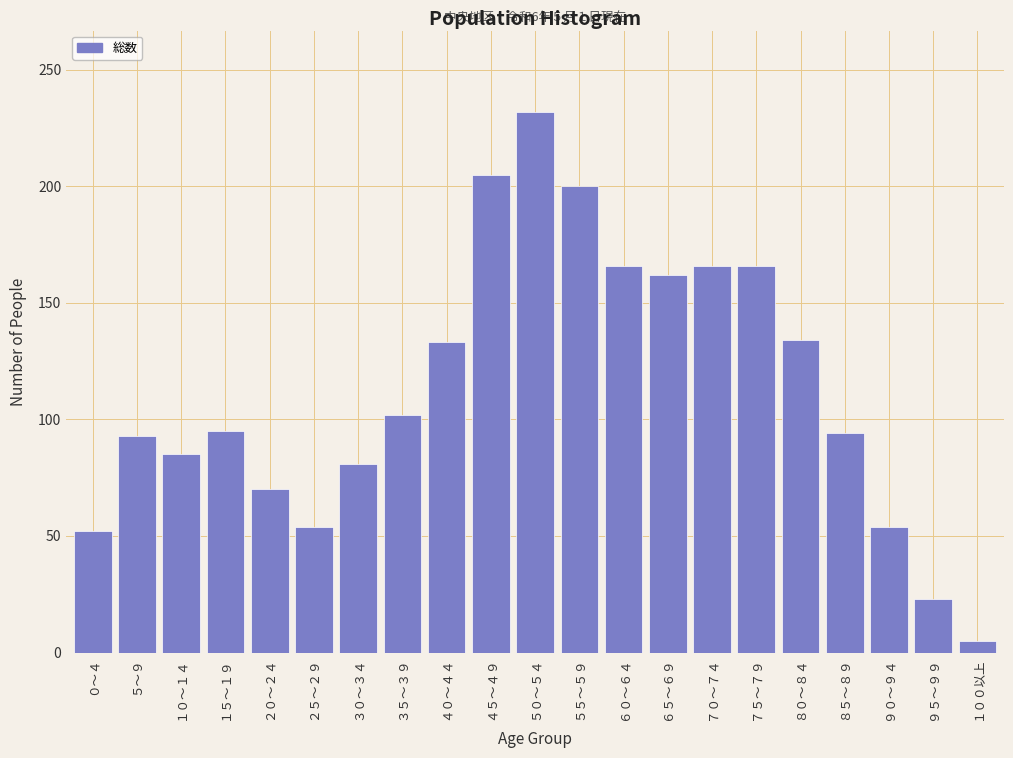

What is the label of the 18th bar from the right?

１５～１９